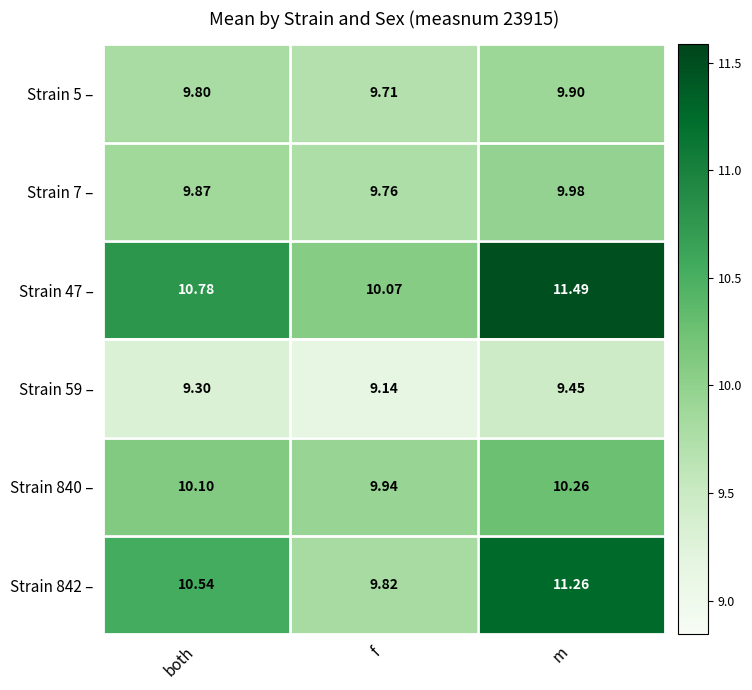

At f, list the series in order from largest to smallest.

Strain 47 –, Strain 840 –, Strain 842 –, Strain 7 –, Strain 5 –, Strain 59 –